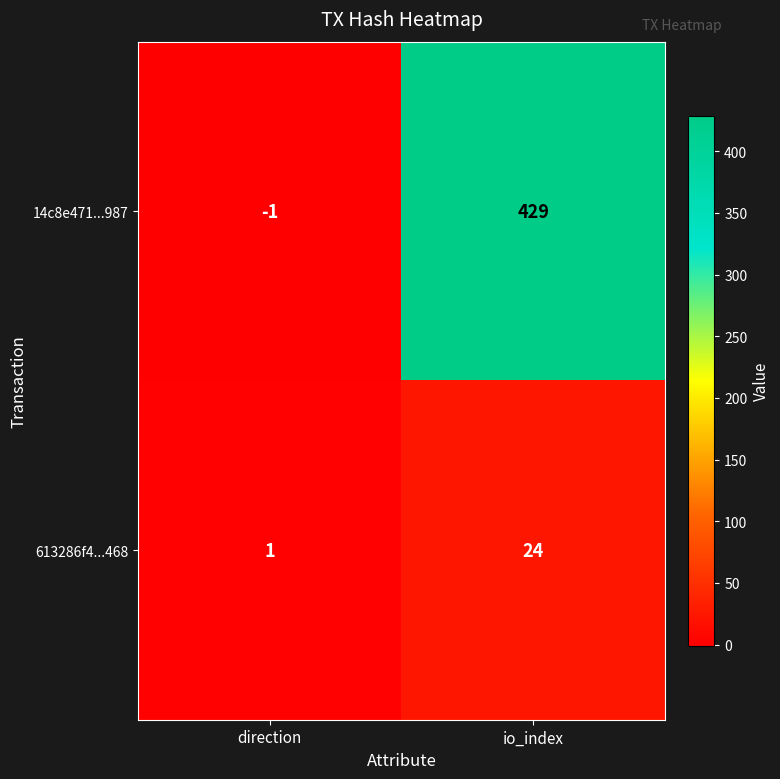

Which series changed the most between direction and io_index?

14c8e471...987